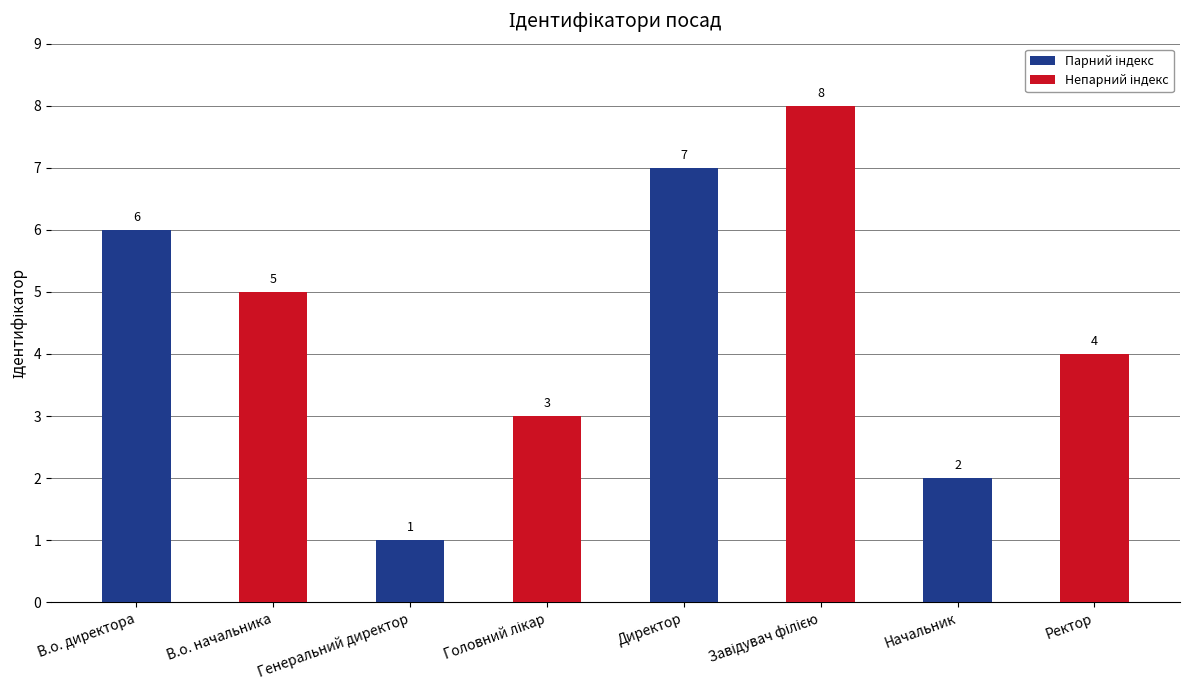

What is the label of the 2nd bar from the right?

Начальник